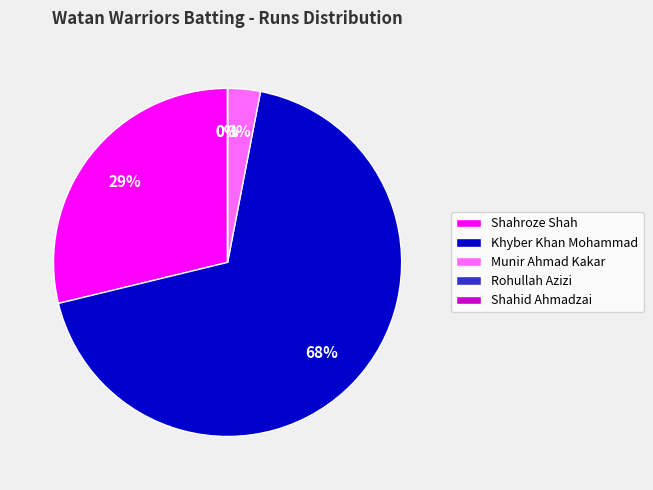

Which slice is the largest?

Khyber Khan Mohammad